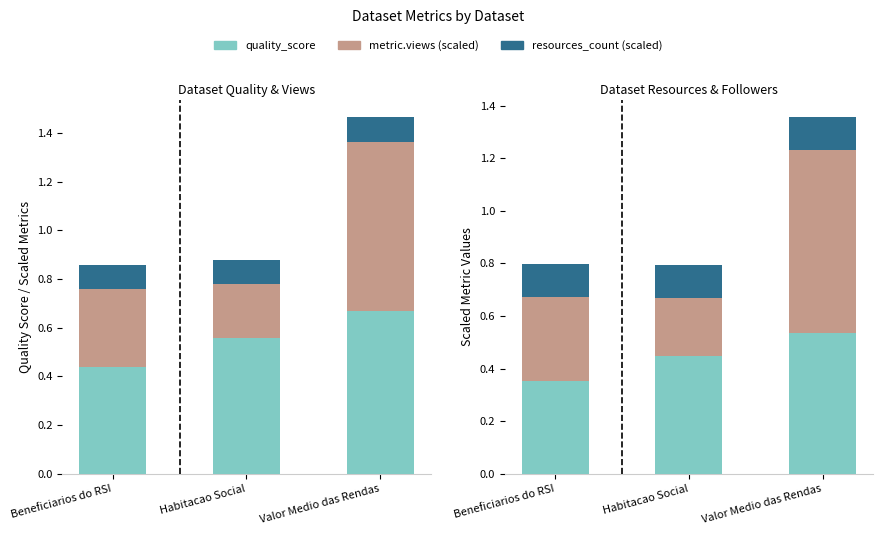

What is the approximate value of resources_count (scaled) at Beneficiarios do RSI?

0.1